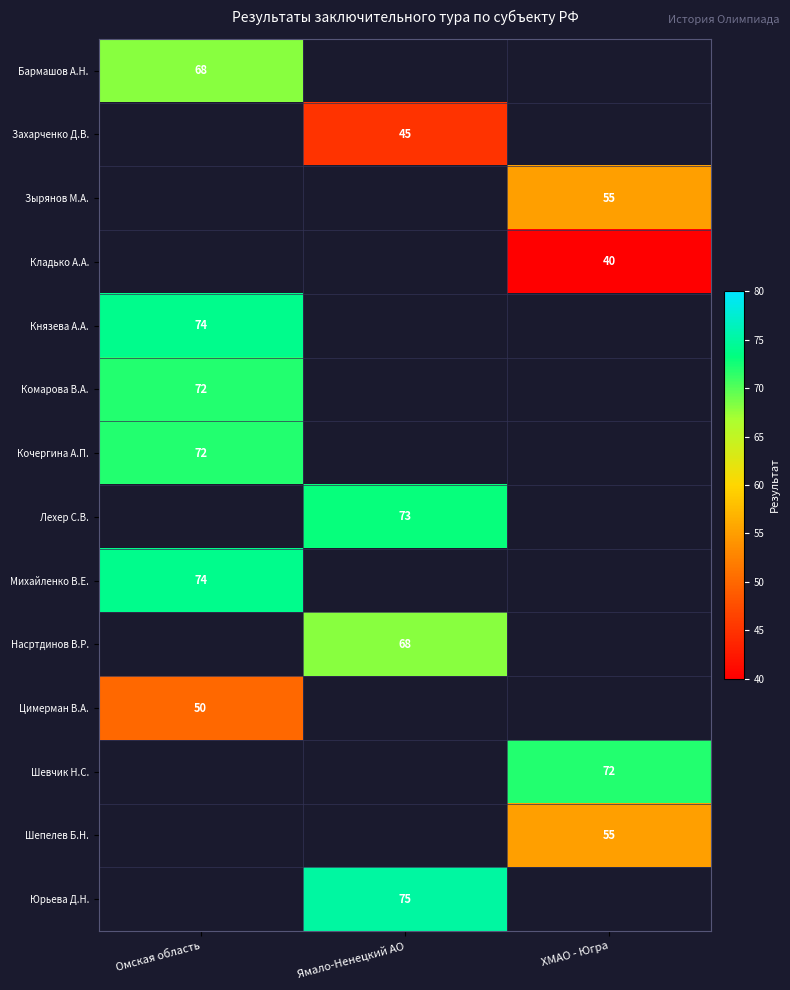

The value of Кочергина А.П. at Омская область is 72. True or false?

True